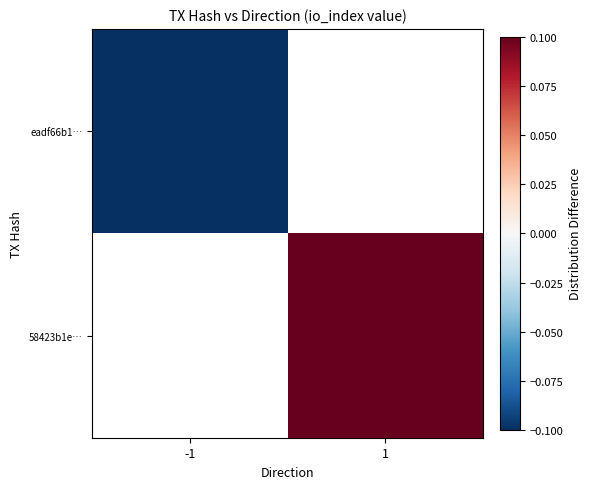

Which series has the largest range (max minus min)?

eadf66b1…